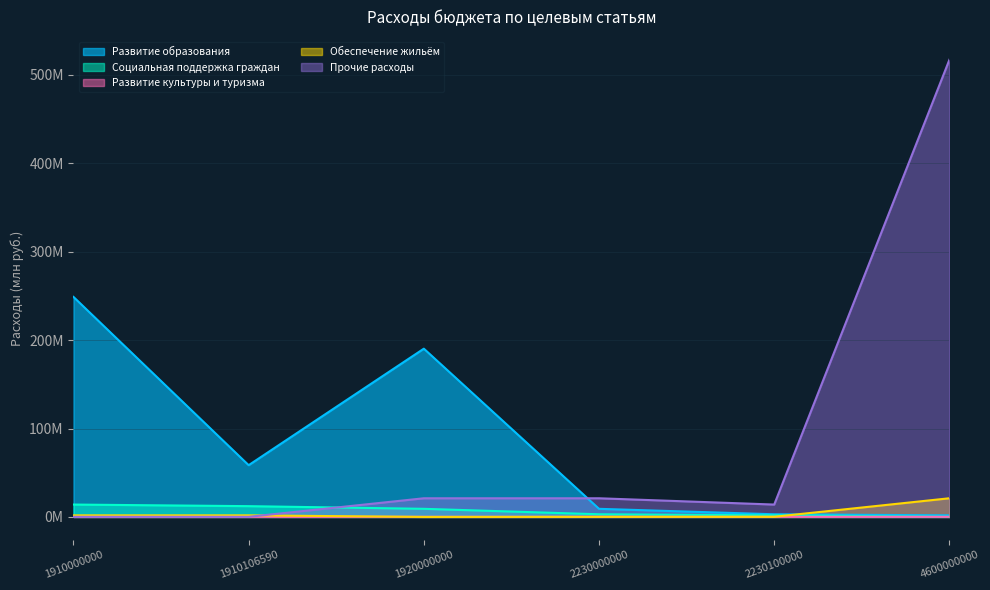

What is the sum of the Развитие культуры и туризма values at 2230100000 and 1920000000?

0.3